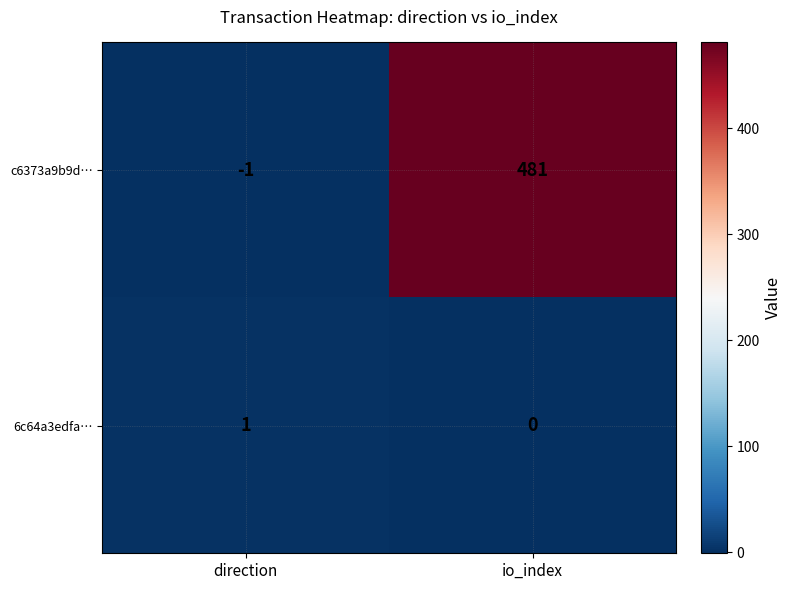

Which category has the highest value in the 6c64a3edfa… series?

direction